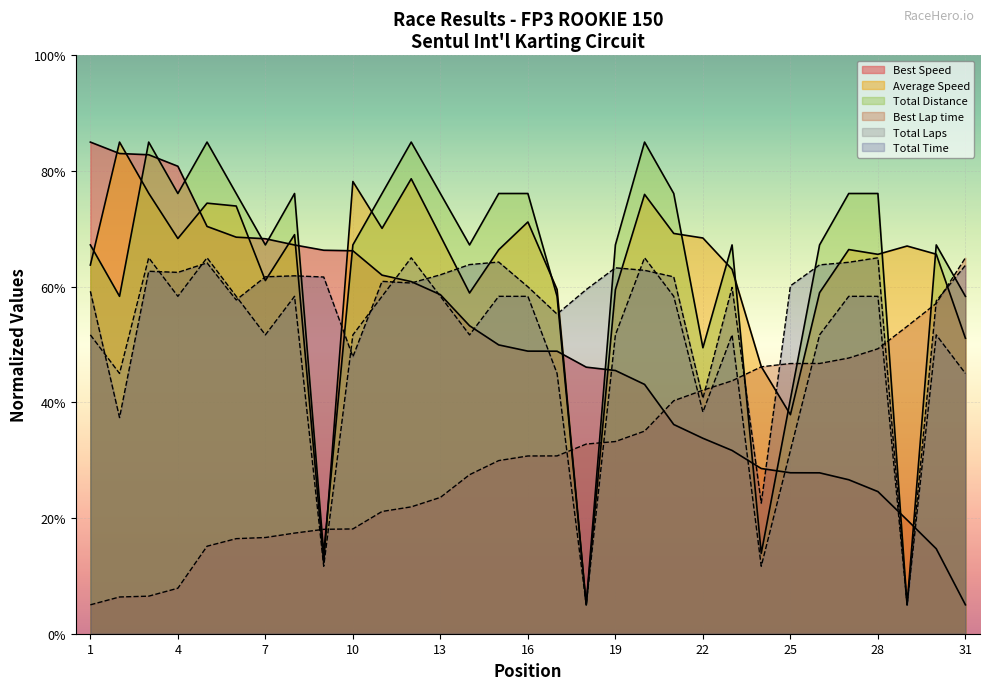

Reading left to right, what are all the values shown in this chart?

Total Laps: 1=67.2	2=58.3	3=85.0	4=76.1	5=85.0	6=76.1	7=67.2	8=76.1	9=13.9	10=67.2	11=76.1	12=85.0	13=76.1	14=67.2	15=76.1	16=76.1	17=58.3	18=5.0	19=67.2	20=85.0	21=76.1	22=49.4	23=67.2	24=13.9	25=40.6	26=67.2	27=76.1	28=76.1	29=5.0	30=67.2	31=58.3
Total Time: 1=59.2	2=37.4	3=62.7	4=62.5	5=64.1	6=57.7	7=61.7	8=61.9	9=61.7	10=47.9	11=60.9	12=60.6	13=62.1	14=63.8	15=64.3	16=60.0	17=55.3	18=59.5	19=63.3	20=62.8	21=61.7	22=40.7	23=59.9	24=22.6	25=60.1	26=63.8	27=64.2	28=65.0	29=5.0	30=57.5	31=63.7
Best Lap time: 1=5.0	2=6.4	3=6.5	4=7.9	5=15.1	6=16.4	7=16.6	8=17.4	9=18.1	10=18.1	11=21.1	12=21.9	13=23.6	14=27.5	15=29.9	16=30.7	17=30.7	18=32.8	19=33.2	20=35.0	21=40.3	22=42.1	23=43.7	24=46.1	25=46.7	26=46.7	27=47.7	28=49.3	29=53.1	30=57.1	31=65.0
Best Speed: 1=85.0	2=83.0	3=82.8	4=80.8	5=70.4	6=68.6	7=68.3	8=67.2	9=66.3	10=66.2	11=62.0	12=60.9	13=58.6	14=53.2	15=49.9	16=48.9	17=48.8	18=46.1	19=45.5	20=43.1	21=36.2	22=33.8	23=31.7	24=28.6	25=27.8	26=27.8	27=26.6	28=24.6	29=19.7	30=14.7	31=5.0
Average Speed: 1=63.7	2=85.0	3=76.2	4=68.3	5=74.4	6=73.9	7=61.1	8=69.0	9=12.3	10=78.2	11=70.1	12=78.7	13=68.8	14=58.9	15=66.4	16=71.2	17=59.5	18=5.0	19=59.5	20=76.0	21=69.2	22=68.4	23=63.0	24=46.2	25=37.9	26=59.0	27=66.4	28=65.6	29=67.0	30=65.6	31=51.1
Total Distance: 1=51.7	2=45.0	3=65.0	4=58.3	5=65.0	6=58.3	7=51.7	8=58.3	9=11.7	10=51.7	11=58.3	12=65.0	13=58.3	14=51.7	15=58.3	16=58.3	17=45.0	18=5.0	19=51.7	20=65.0	21=58.3	22=38.3	23=51.7	24=11.7	25=31.7	26=51.7	27=58.3	28=58.3	29=5.0	30=51.7	31=45.0